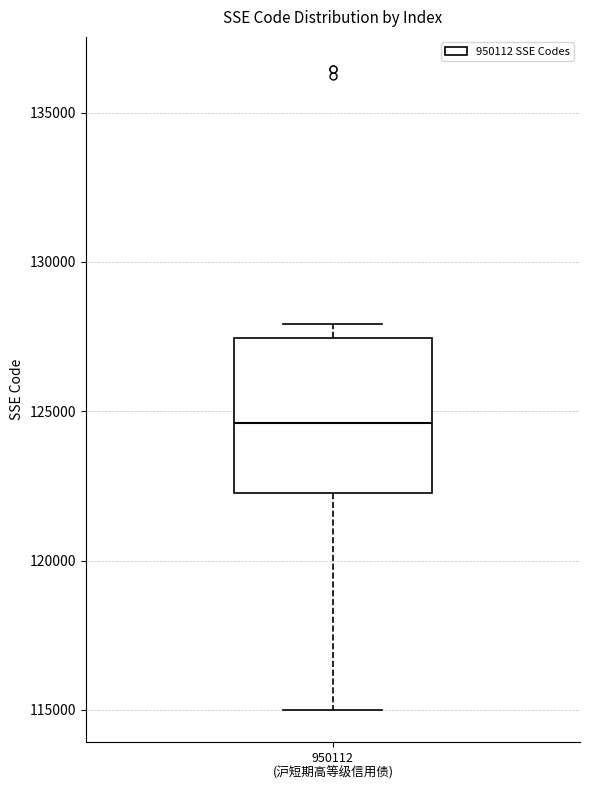

Read this box plot against the y-axis: the position of the median line, the range covered by the box, and the ends of both whiskers. The values are not printed on the chart, so give them approximately, as read against the axis.

median 124500, box 122500 to 127500, whiskers 115000 to 128000